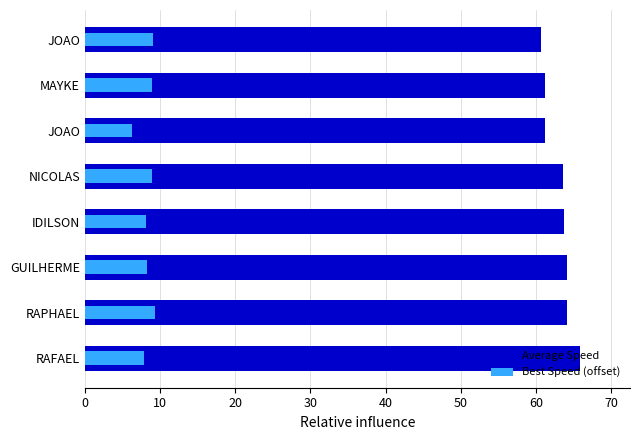

How many data points in Best Speed (offset) are less than 8?

2